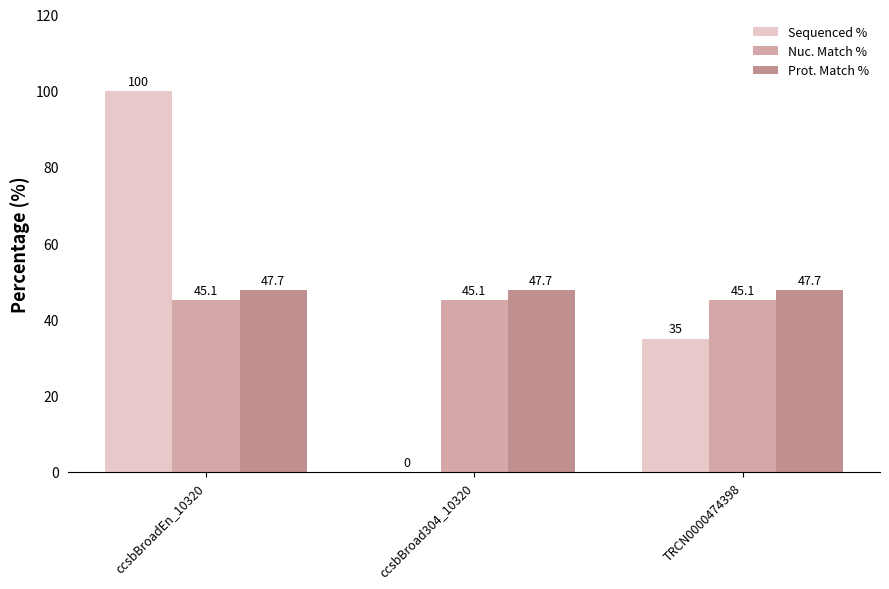

Count the number of data series in this chart.

3